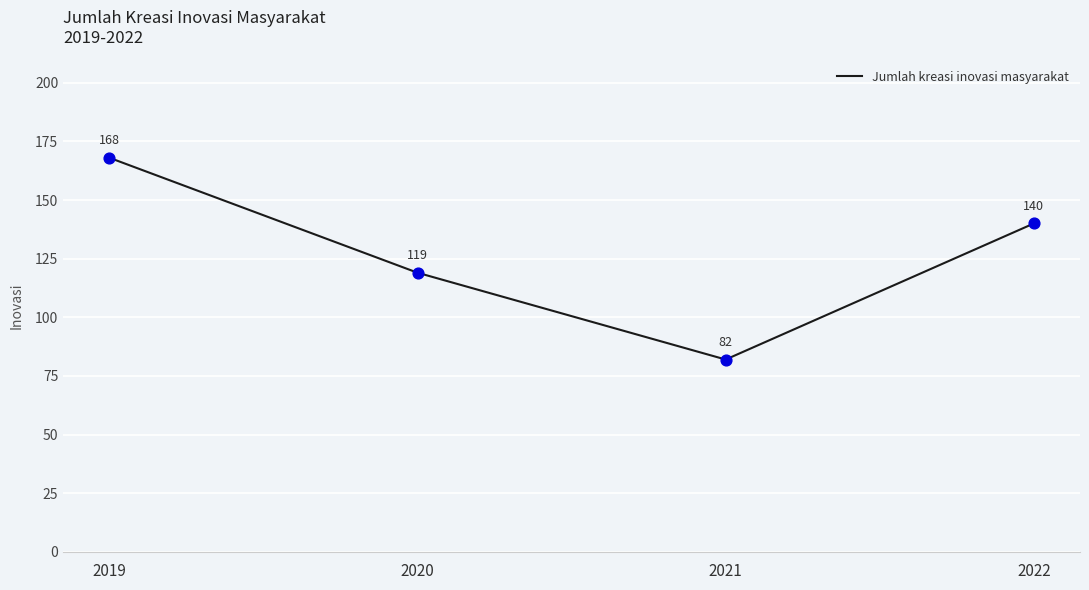

Between 2020 and 2019, which is larger?

2019